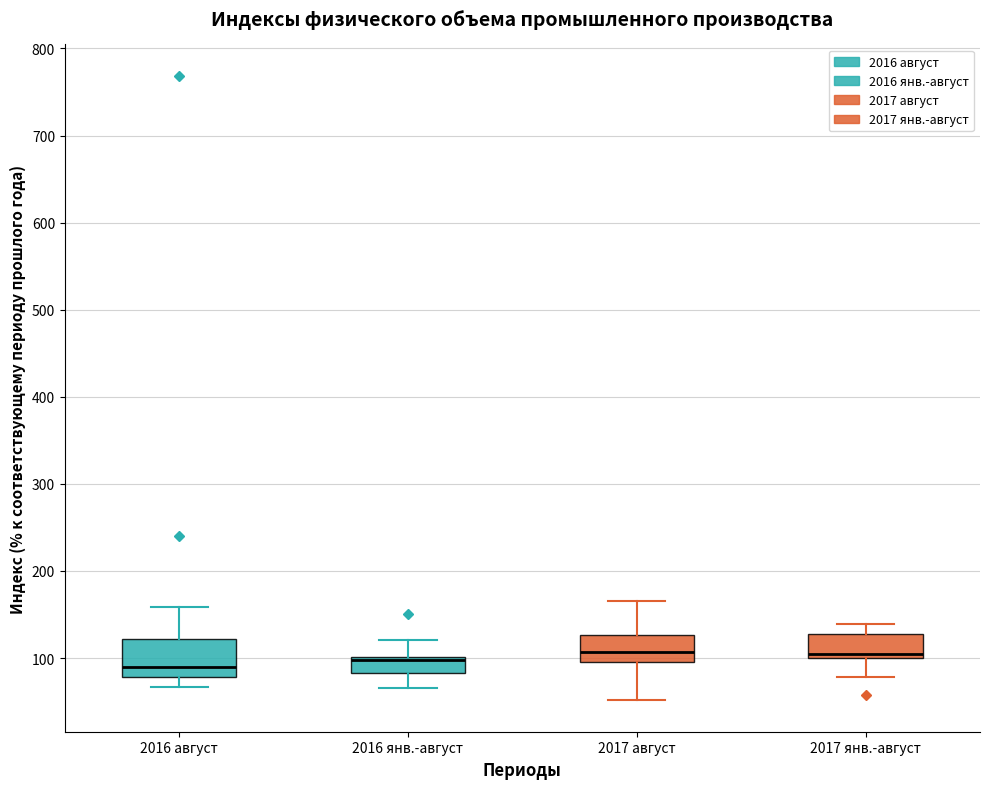

Where does the median line of the box for 2017 август sit on the y-axis? The values are not printed on the chart, so give them approximately, as read against the axis.

110